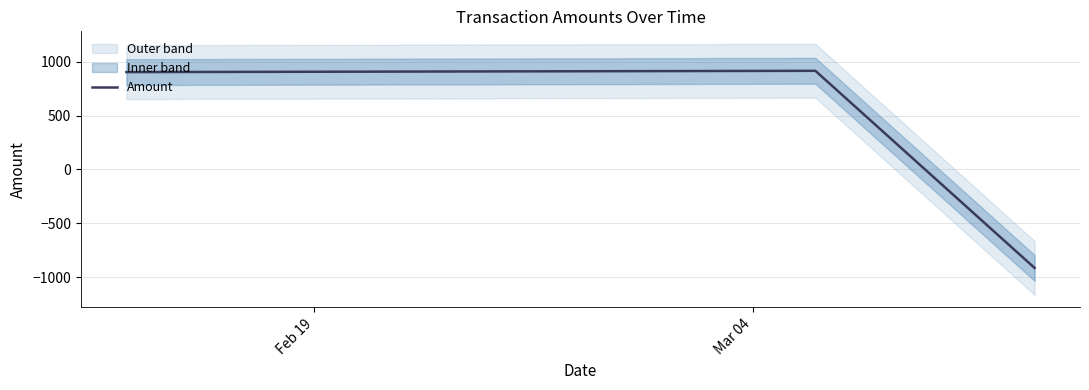

What is the maximum value for Amount?

915